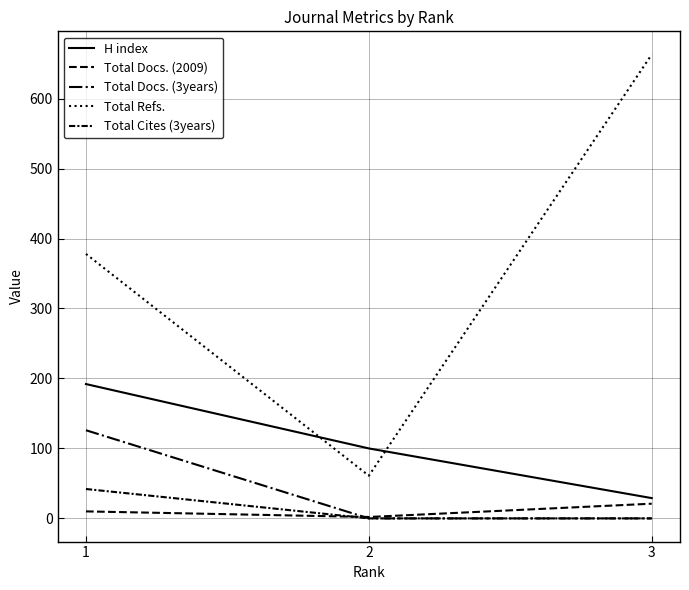

Is the value of Total Refs. at 2 greater than the value of Total Docs. (3years) at 3?

Yes